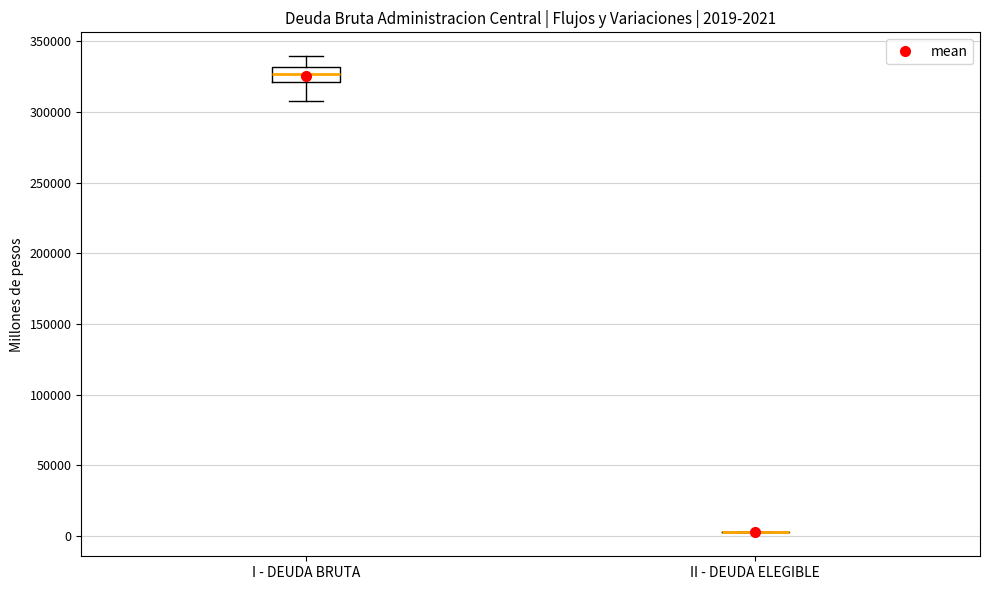

Which box is the tallest, from its lower edge to its upper edge?

I - DEUDA BRUTA